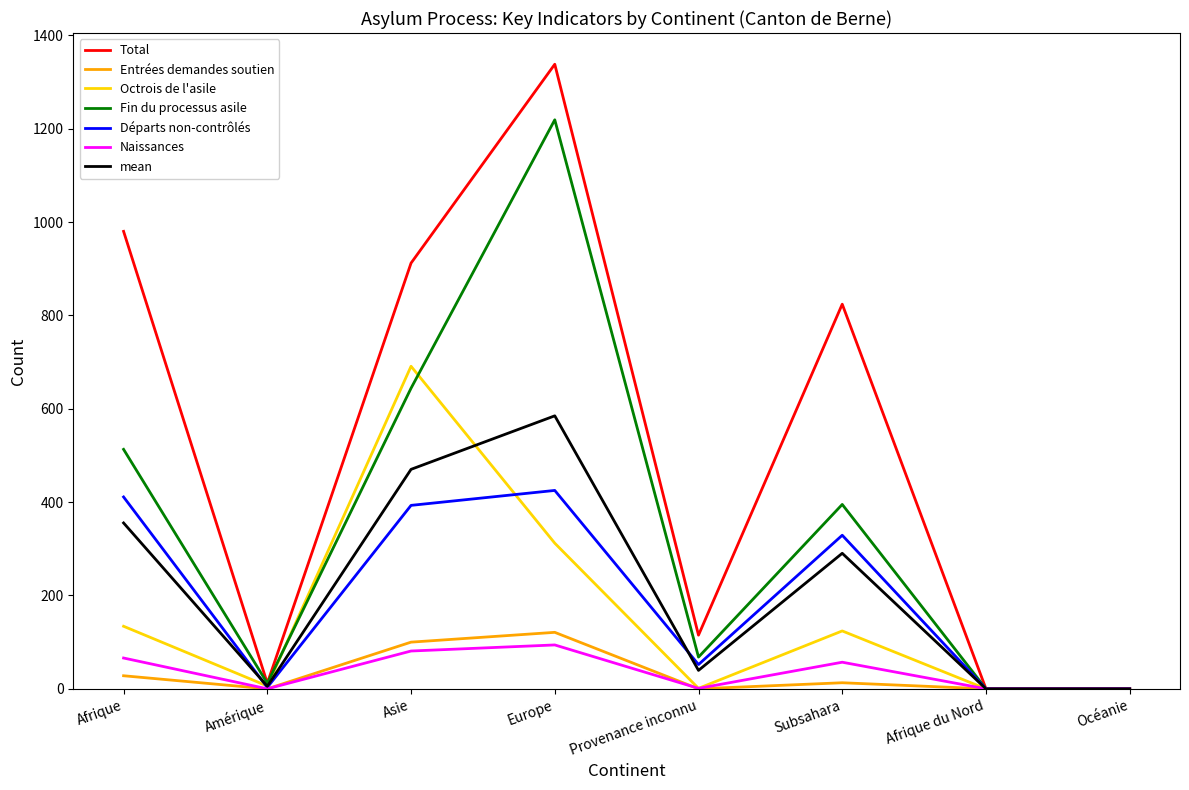

Between Asie and Provenance inconnu, which series saw the biggest shift?

Total